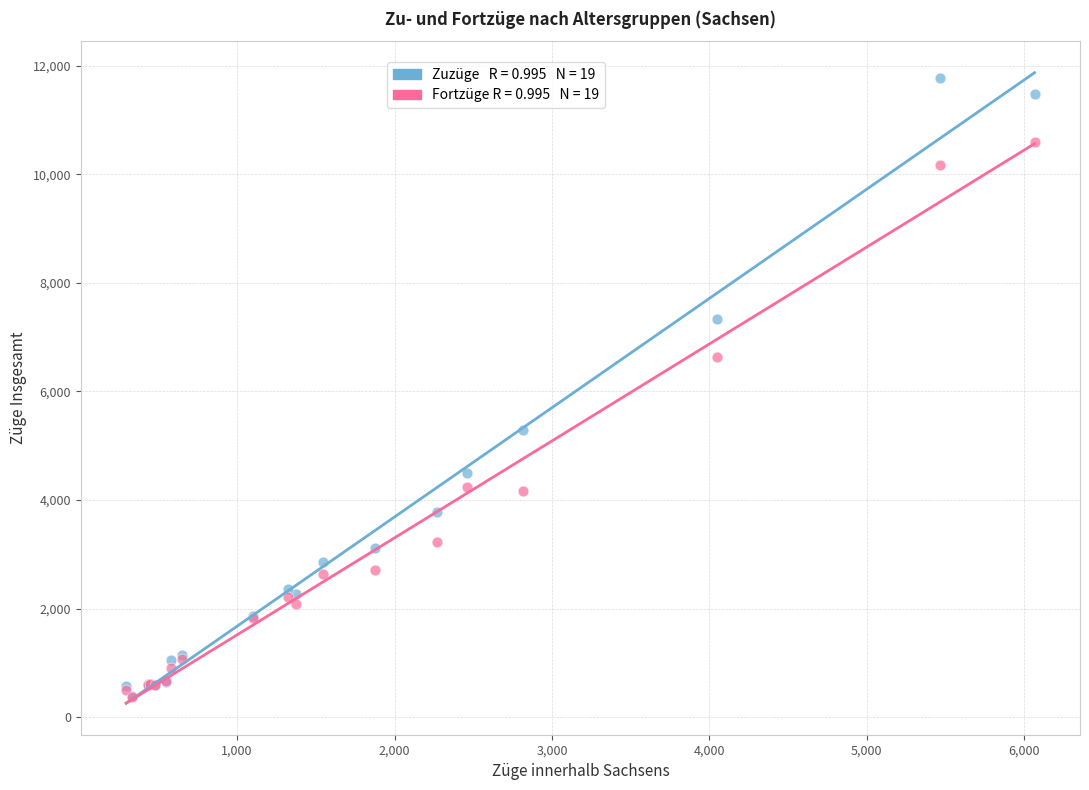

Across all series, what Y value is closest to 6073?

6637